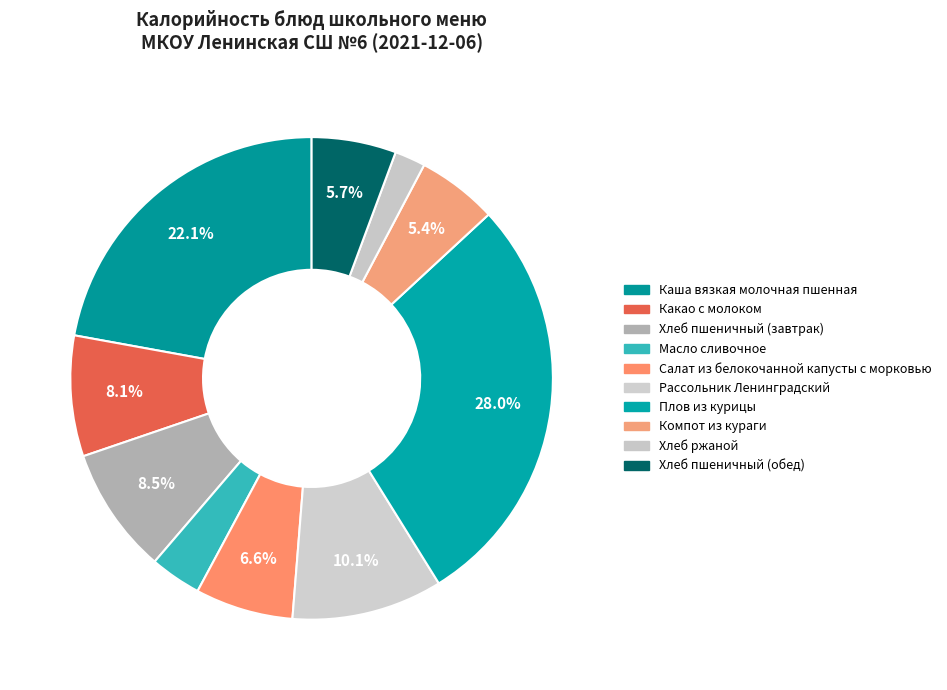

The Какао с молоком slice represents 16% of the pie. True or false?

False